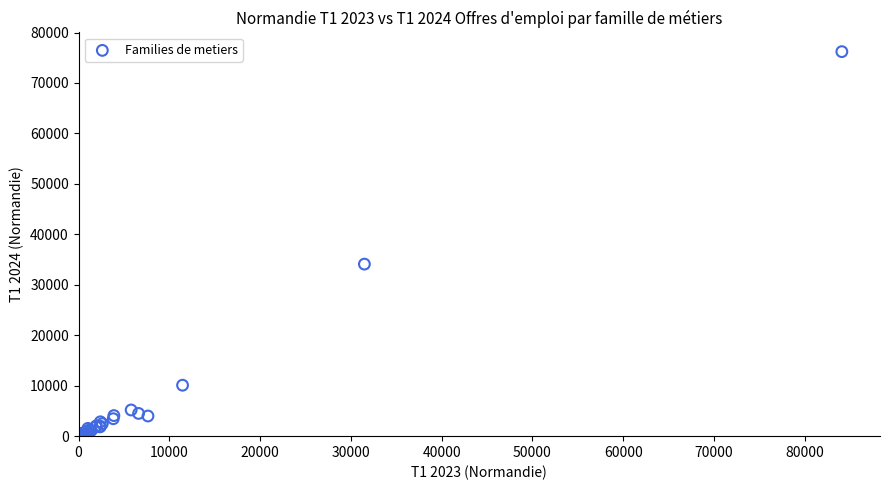

What Y value in the scatter plot is closest to 38109?

34098